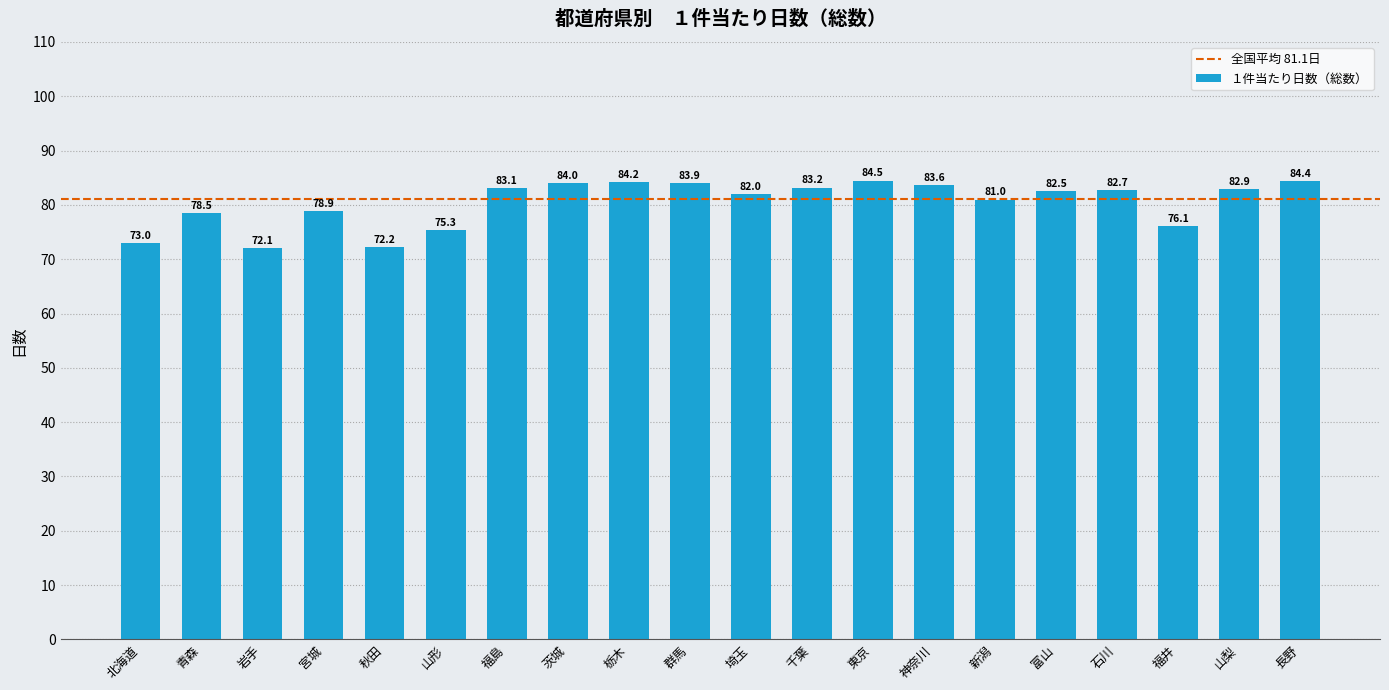

What position from the left is 石川?

17